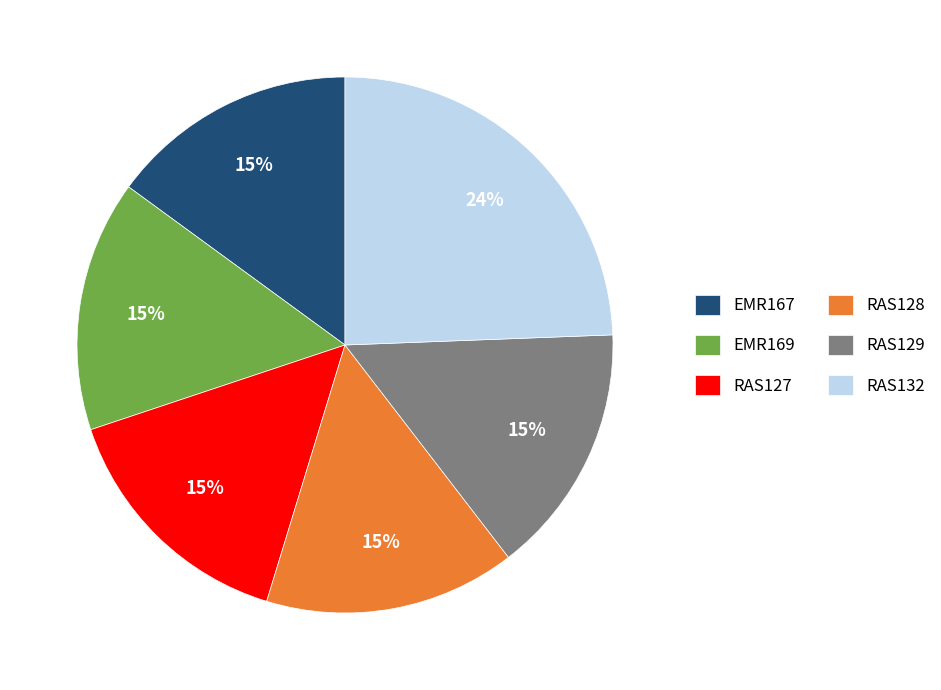

How many segments does this pie chart have?

6